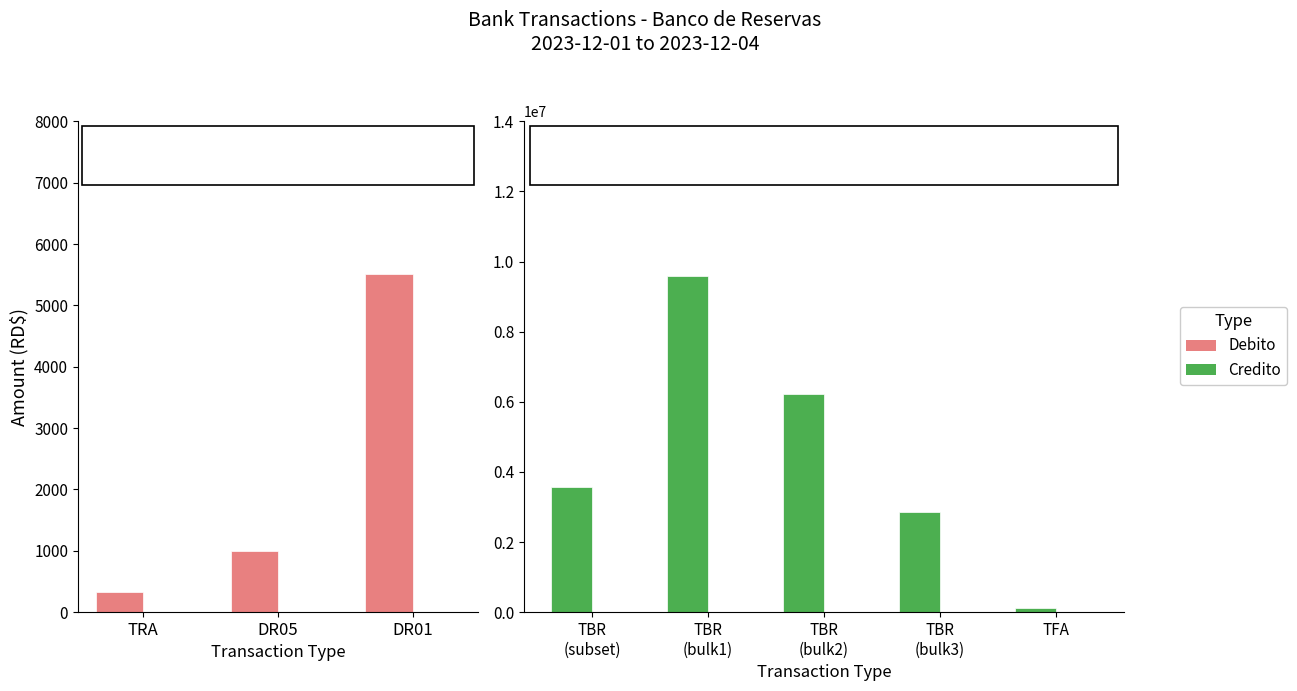

Is it true that Credito equals 103923.1 at TFA?

True